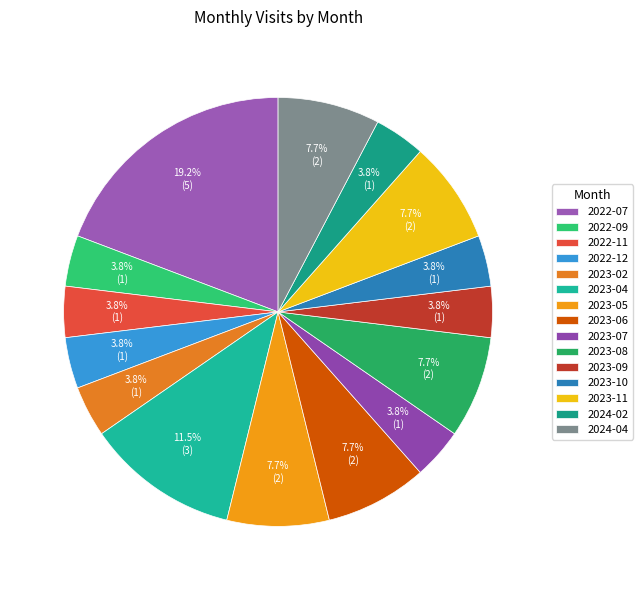

To the nearest percent, what is the combined percentage of 2022-12 and 2024-04?

12%